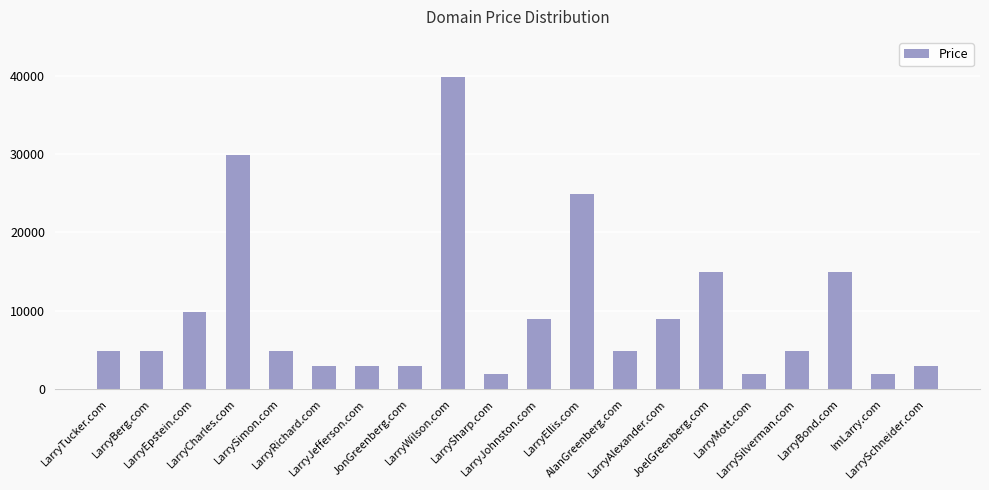

What is the sum of all values?

193760